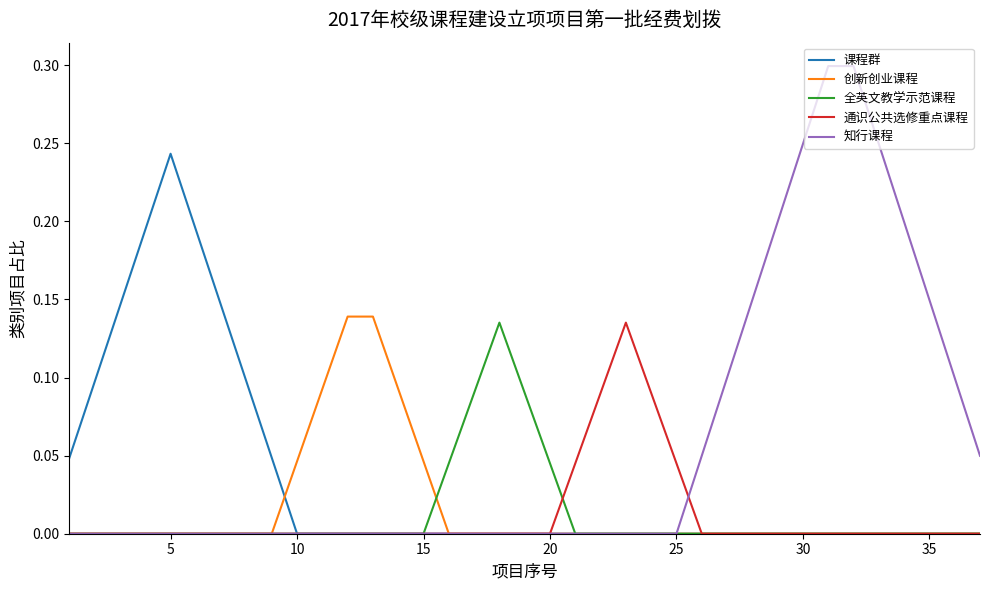

How many categories are shown in the chart?

37